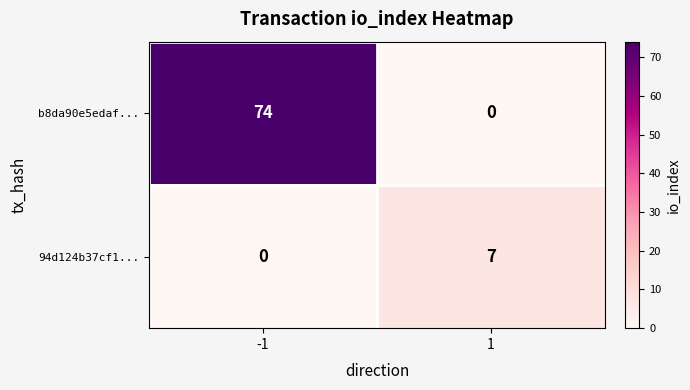

What is the total value across all series at -1?

74